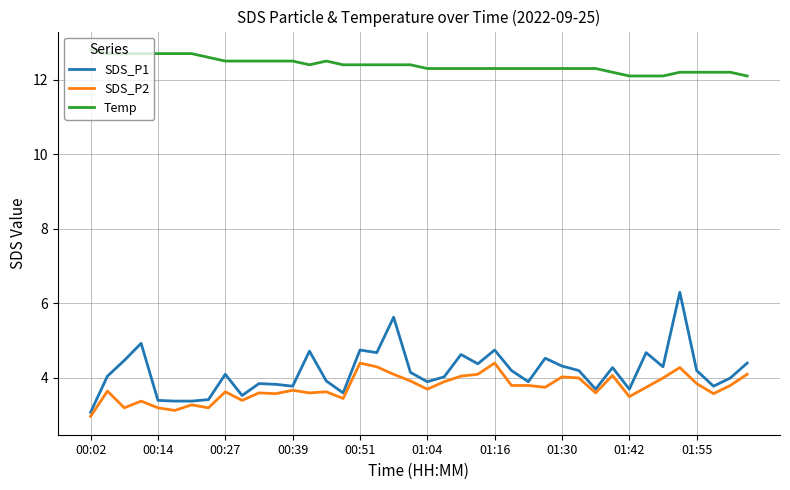

What is the maximum value shown in the chart?

12.8